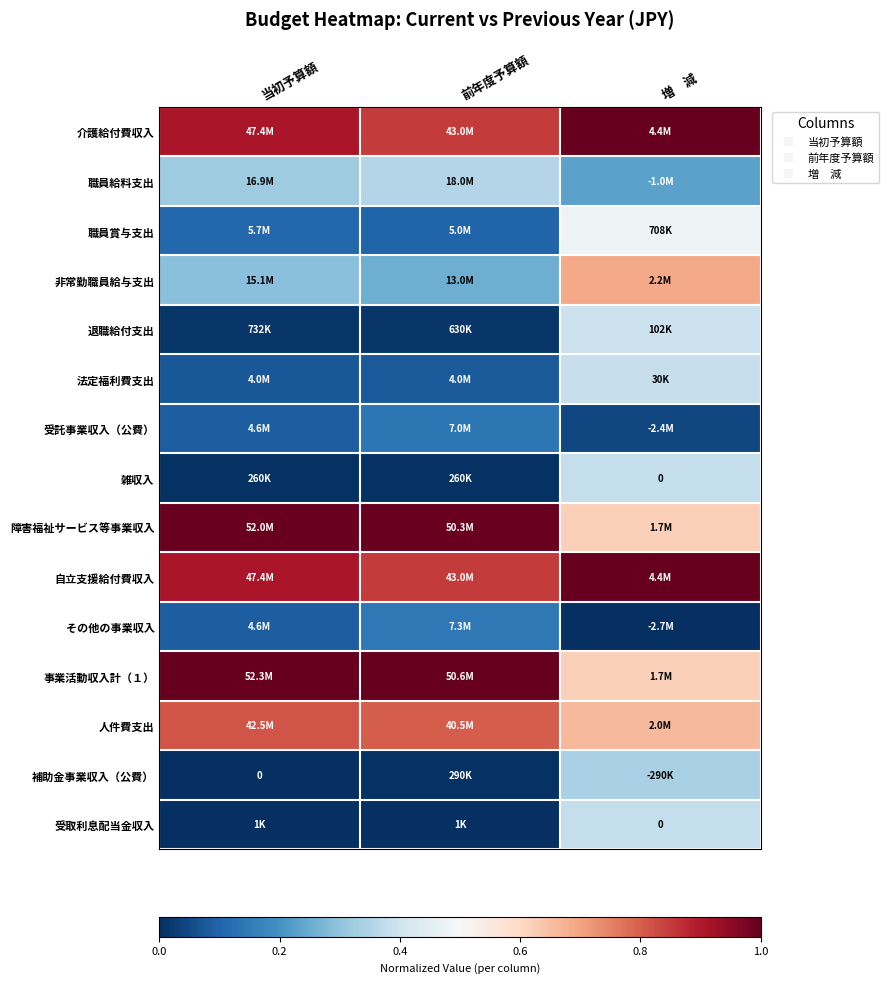

What is the difference between the maximum and minimum values in the 事業活動収入計（１） series?

0.4